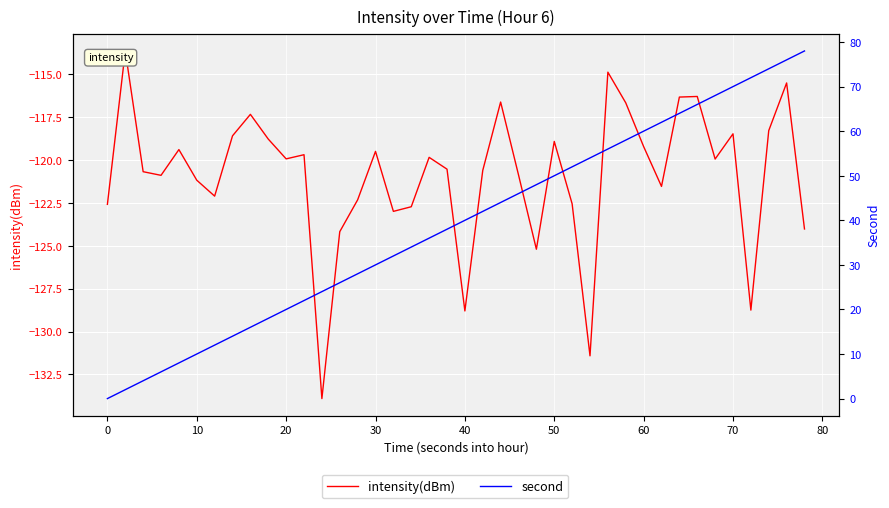

How many data points in intensity(dBm) are less than -119?

27